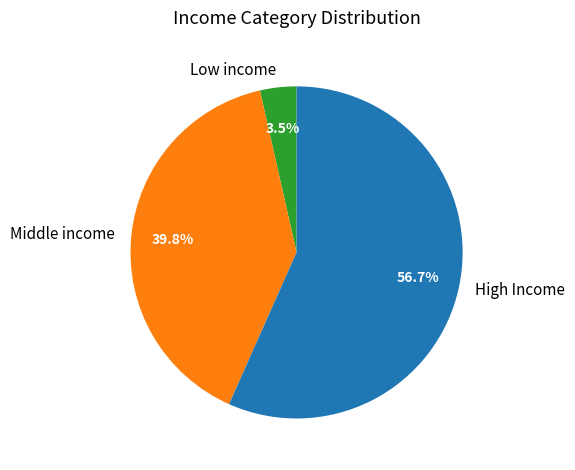

Which slice is the largest?

High Income